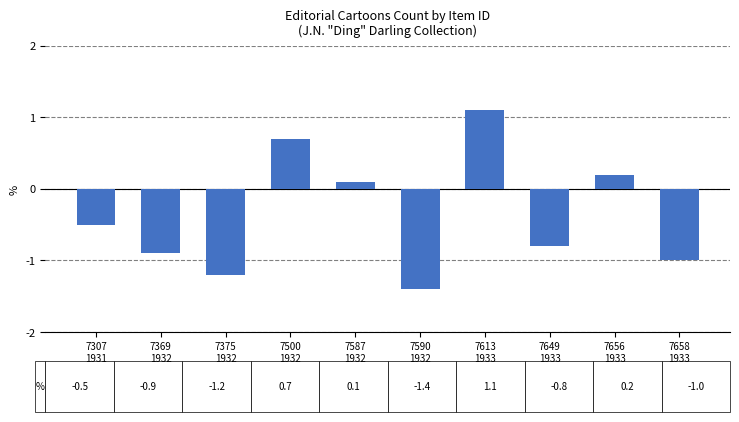

At which label does the data first exceed 0?

7500
1932